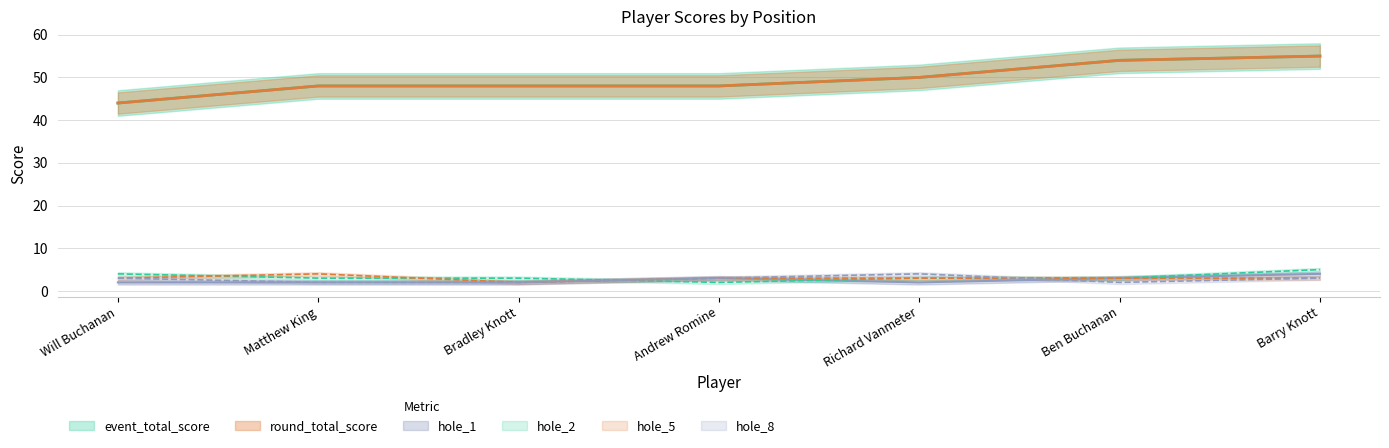

True or false: hole_1 and hole_5 intersect in this chart.

False